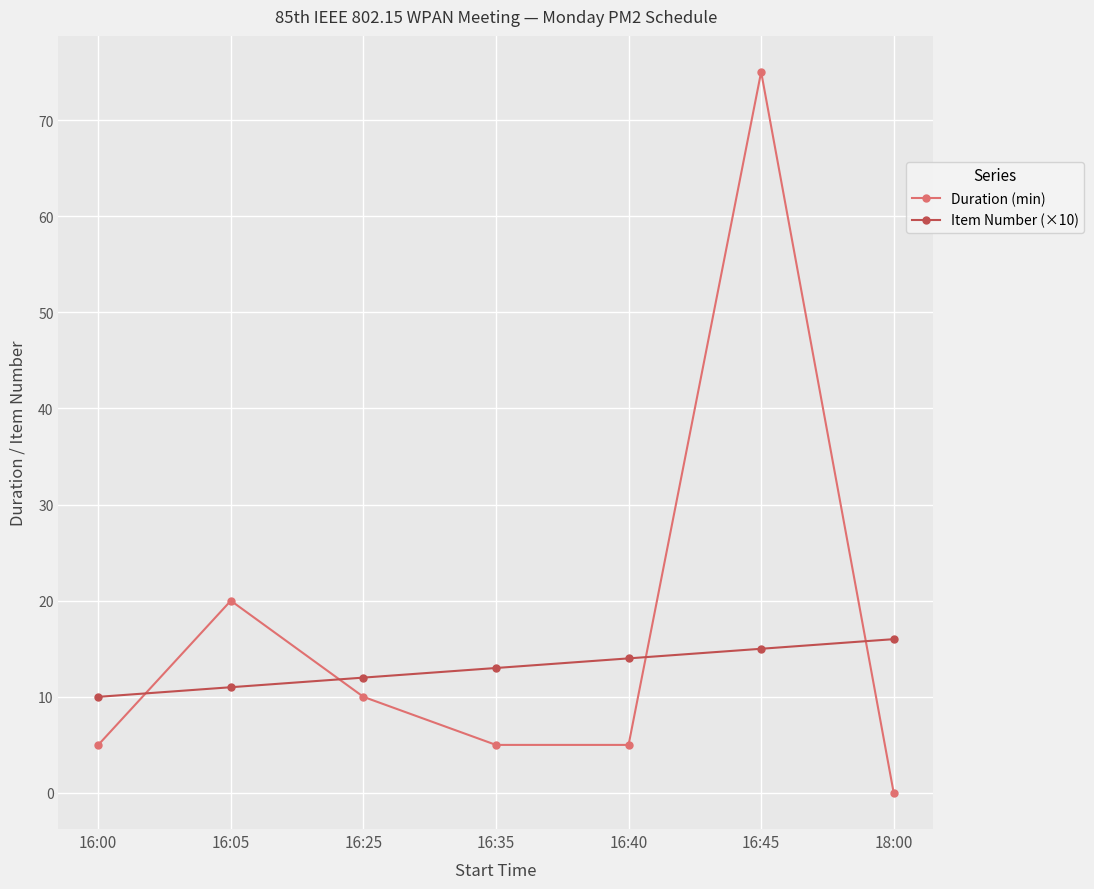

What is the difference between the Item Number (×10) values at 16:00 and 18:00?

6